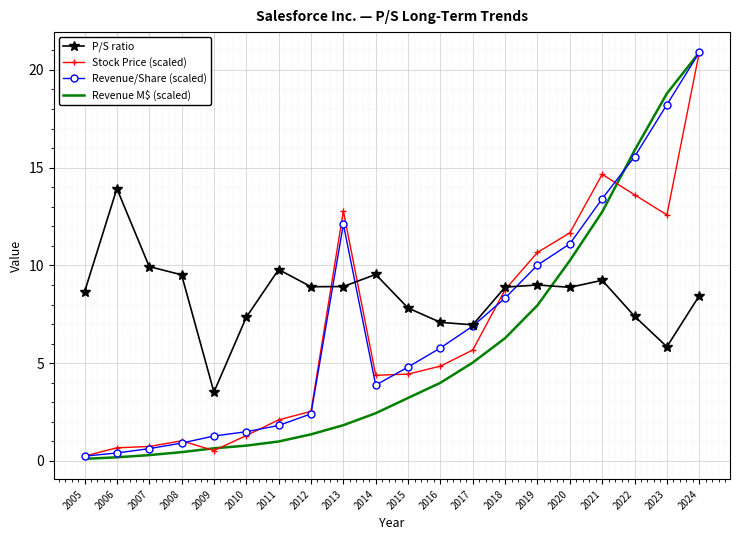

Is it true that Revenue/Share (scaled) equals 2.4 at 2012?

True